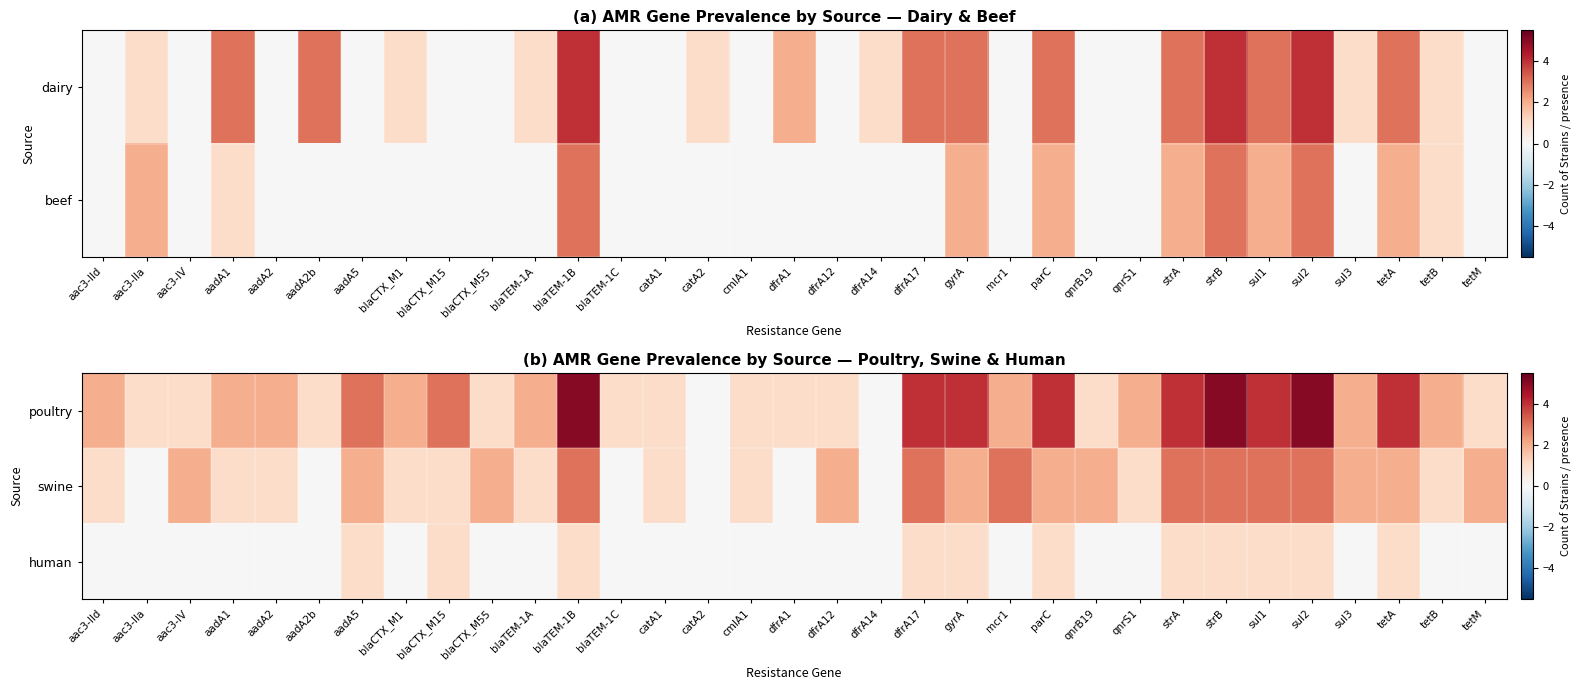

Is the value of human at sul3 greater than the value of swine at tetM?

No